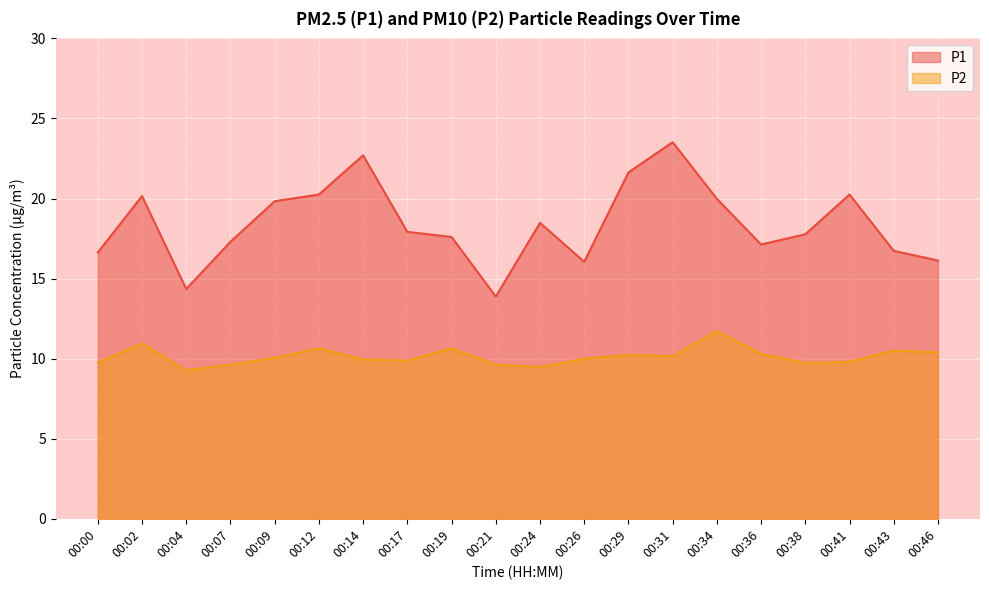

Rank the series by their maximum value, from lowest to highest.

P2, P1